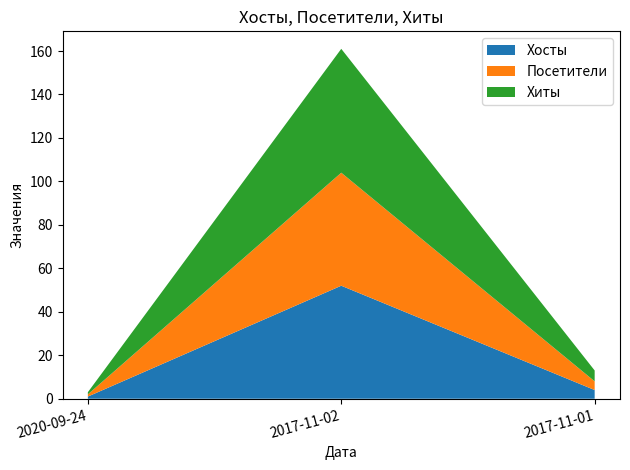

Reading right to left, transcribe all the data shown in this chart.

Хосты: 2017-11-01=4	2017-11-02=52	2020-09-24=1
Посетители: 2017-11-01=4	2017-11-02=52	2020-09-24=1
Хиты: 2017-11-01=5	2017-11-02=57	2020-09-24=1